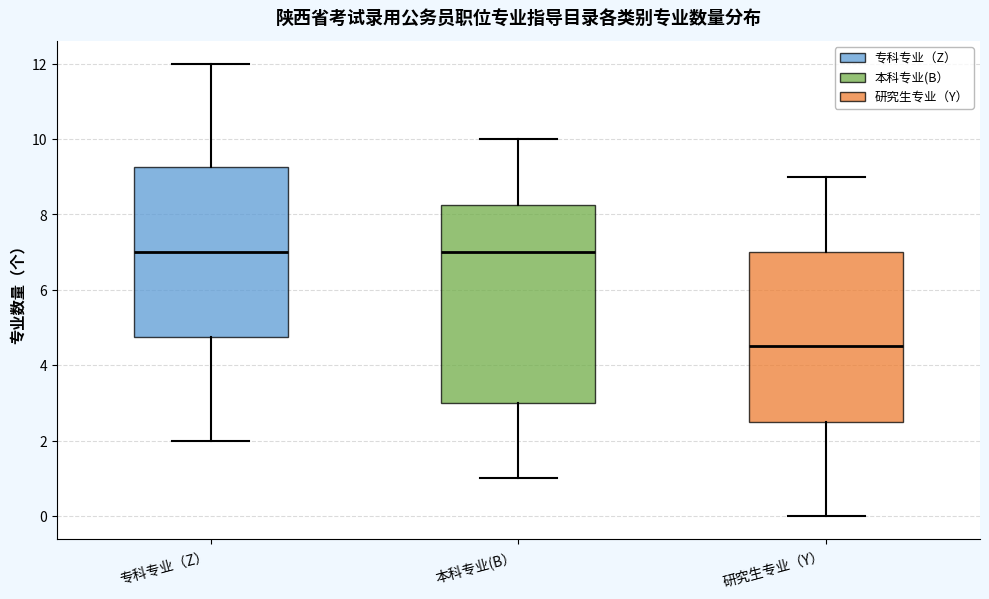

Comparing the boxes themselves (not the whiskers), which one is the tallest?

本科专业(B）